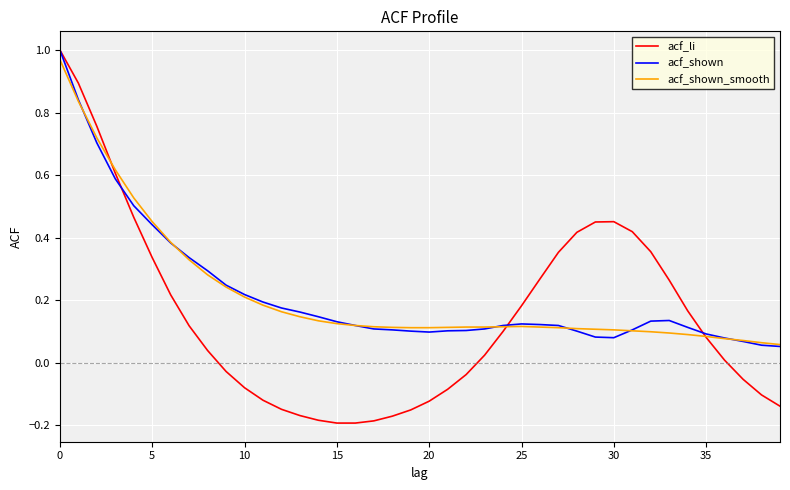

Count the number of data series in this chart.

3